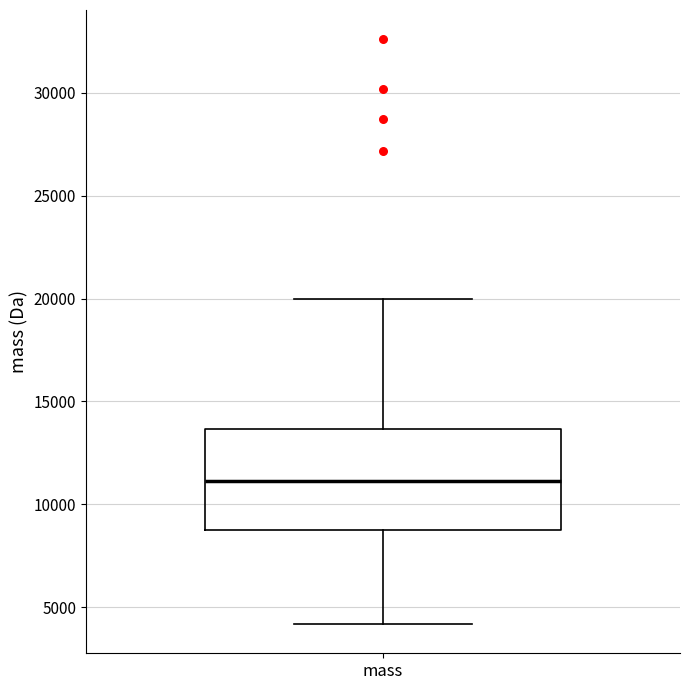

Where does the upper whisker of the box for mass end on the y-axis? The values are not printed on the chart, so give them approximately, as read against the axis.

20000